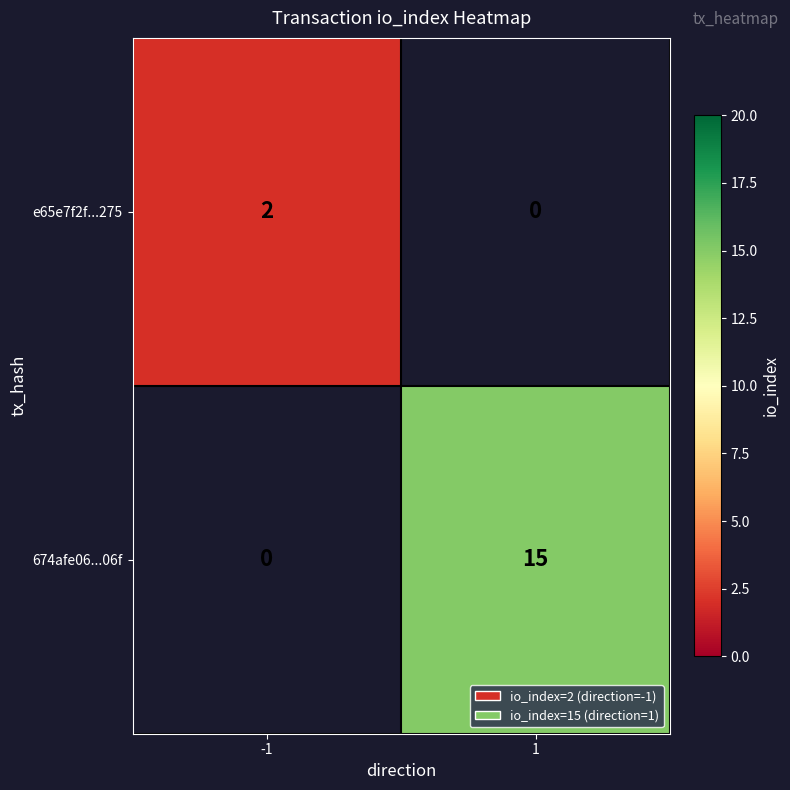

At which category does the chart reach its minimum across all series?

-1